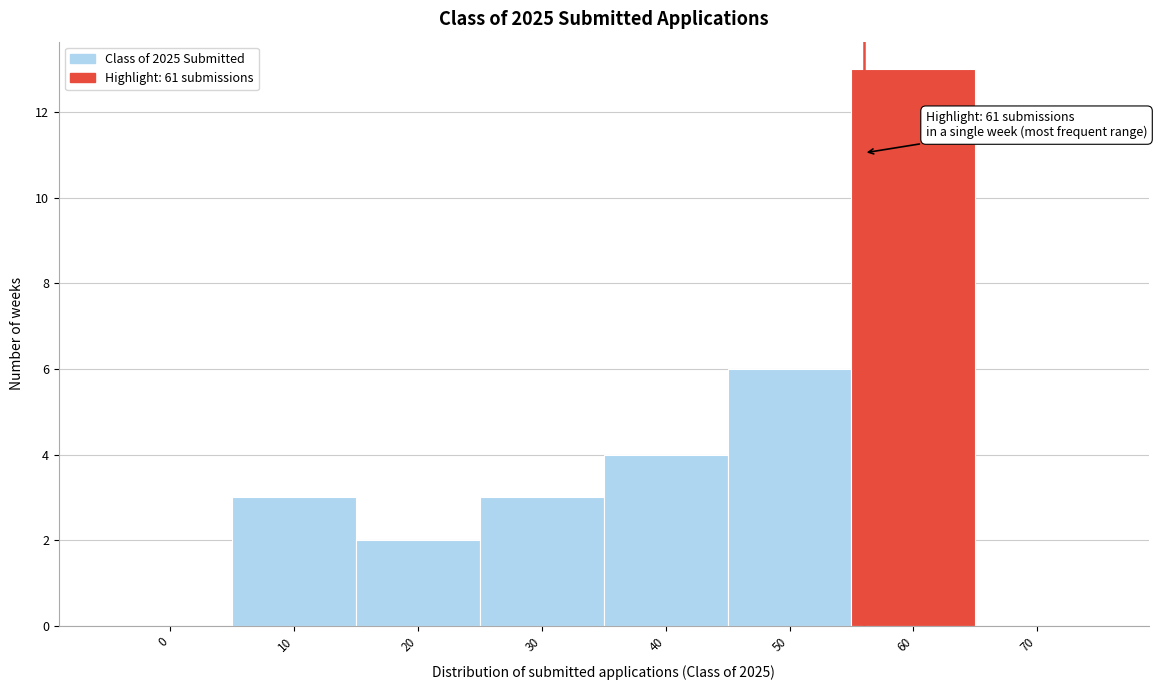

Reading left to right, list all the values displayed in this chart.

0=0	10=3	20=2	30=3	40=4	50=6	60=13	70=0